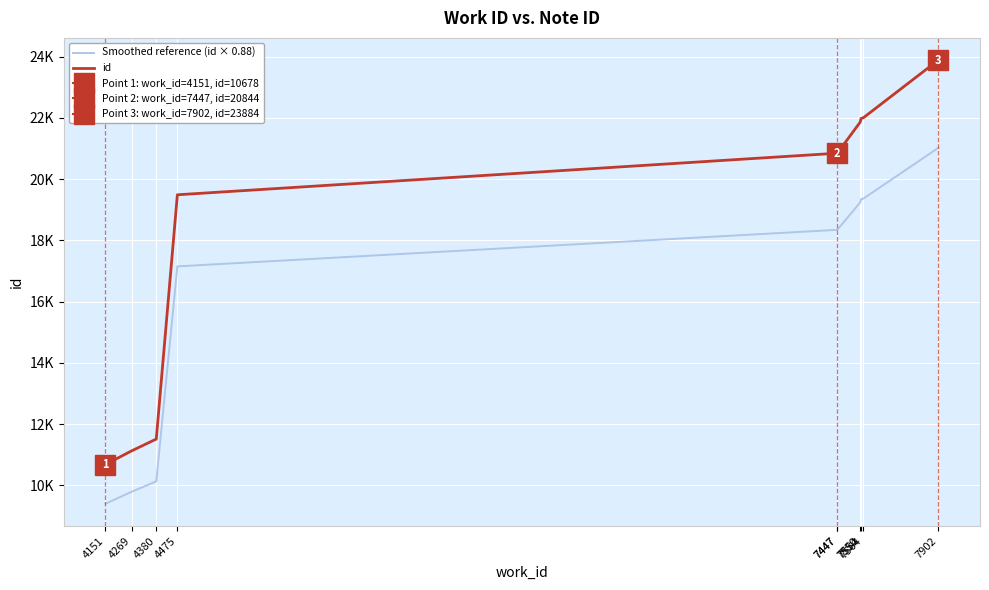

Where does the id series first go above 20844?

7550